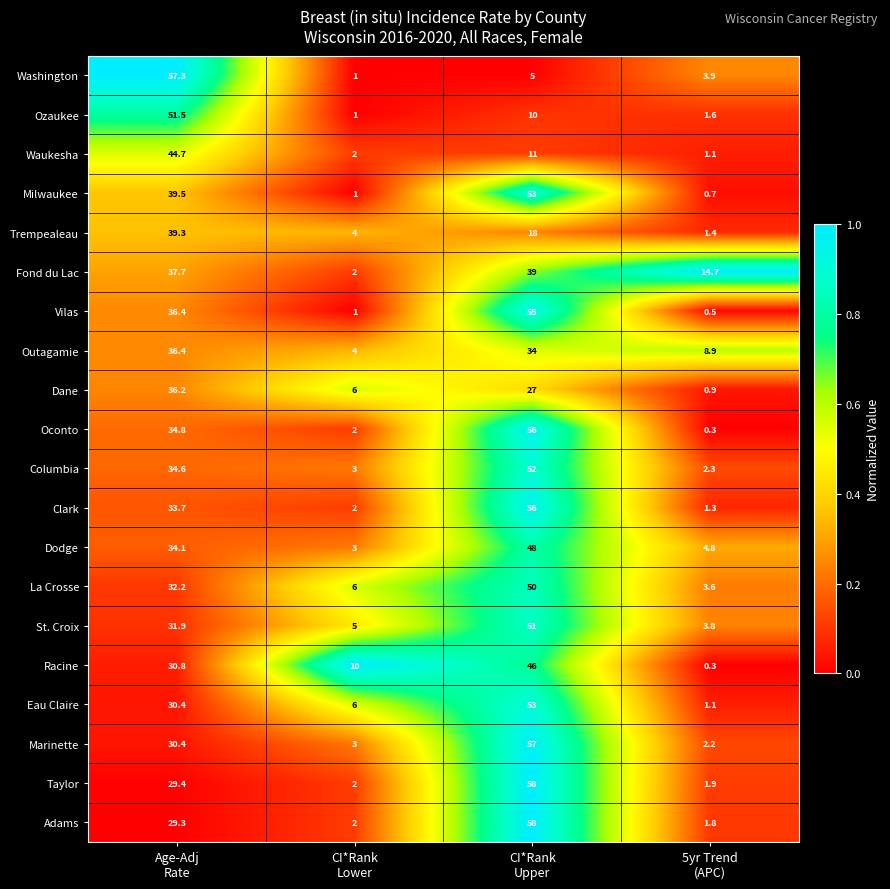

What is the spread (max minus min) of values at Age-Adj
Rate?

28.0